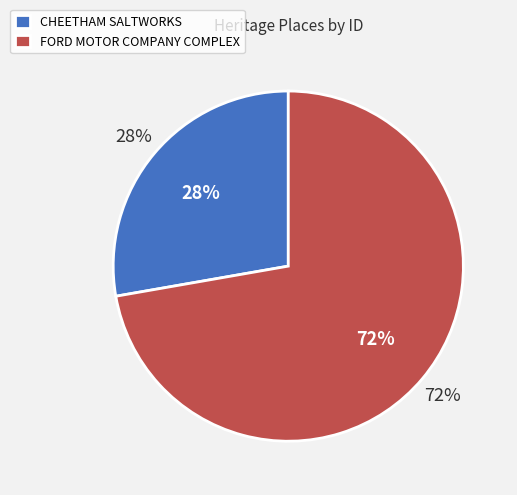

To the nearest percent, what portion does CHEETHAM SALTWORKS represent?

28%